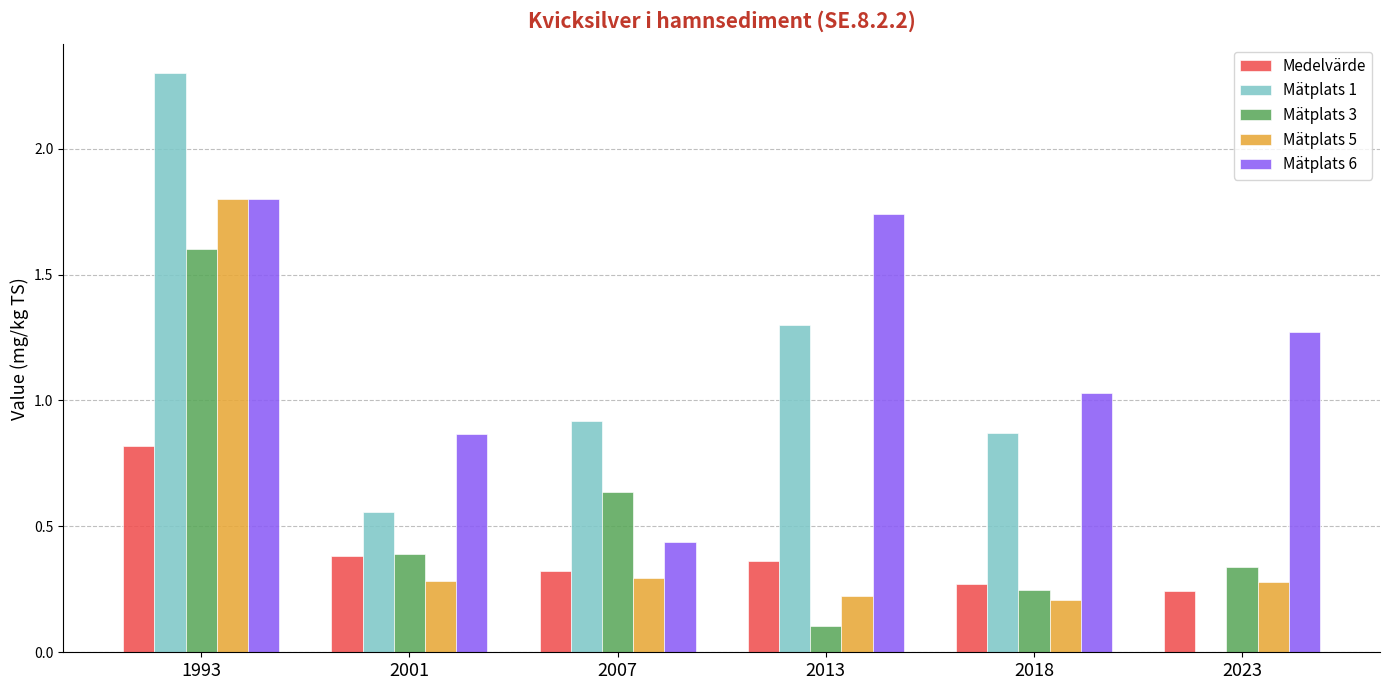

What is the greatest value displayed?

2.3